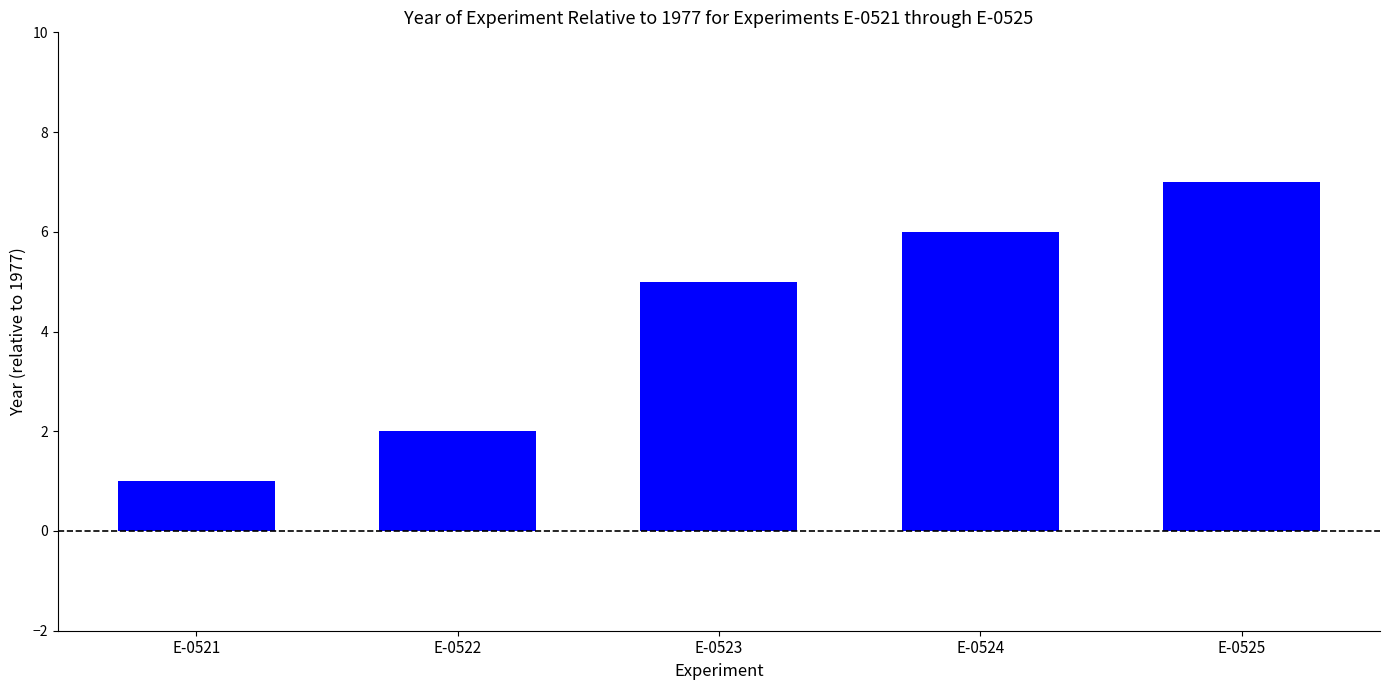

What is the greatest value displayed?

7